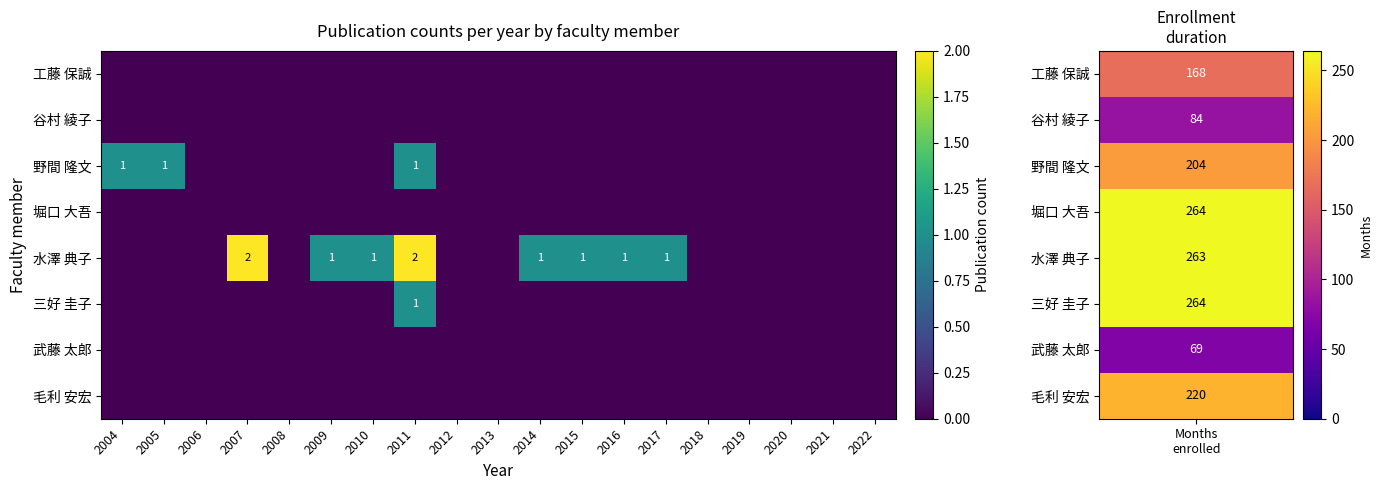

Which series has the widest spread of values?

水澤 典子